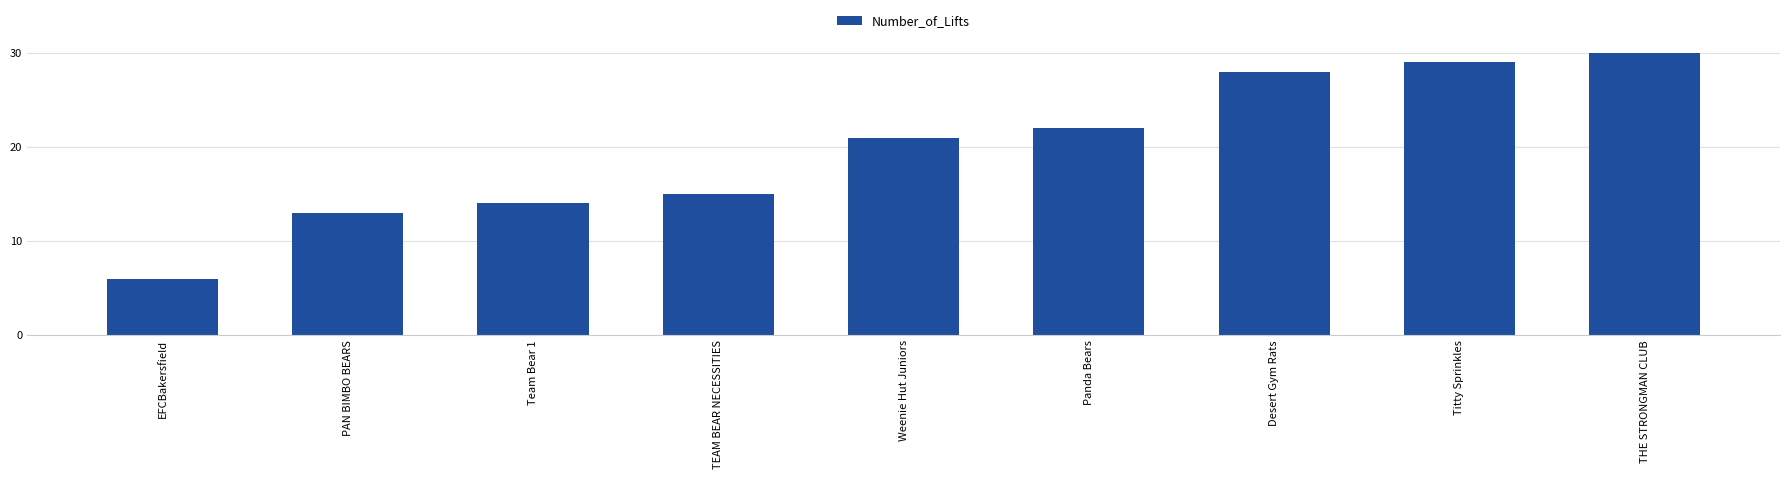

Is it true that the value at TEAM BEAR NECESSITIES is 10?

False